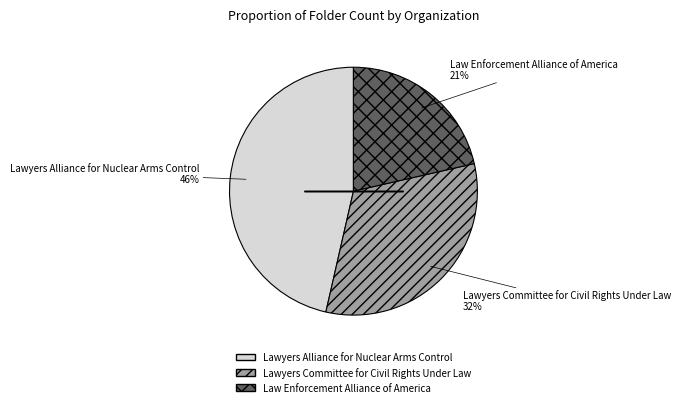

Is the sum of Law Enforcement Alliance of America and Lawyers Committee for Civil Rights Under Law greater than half?

Yes